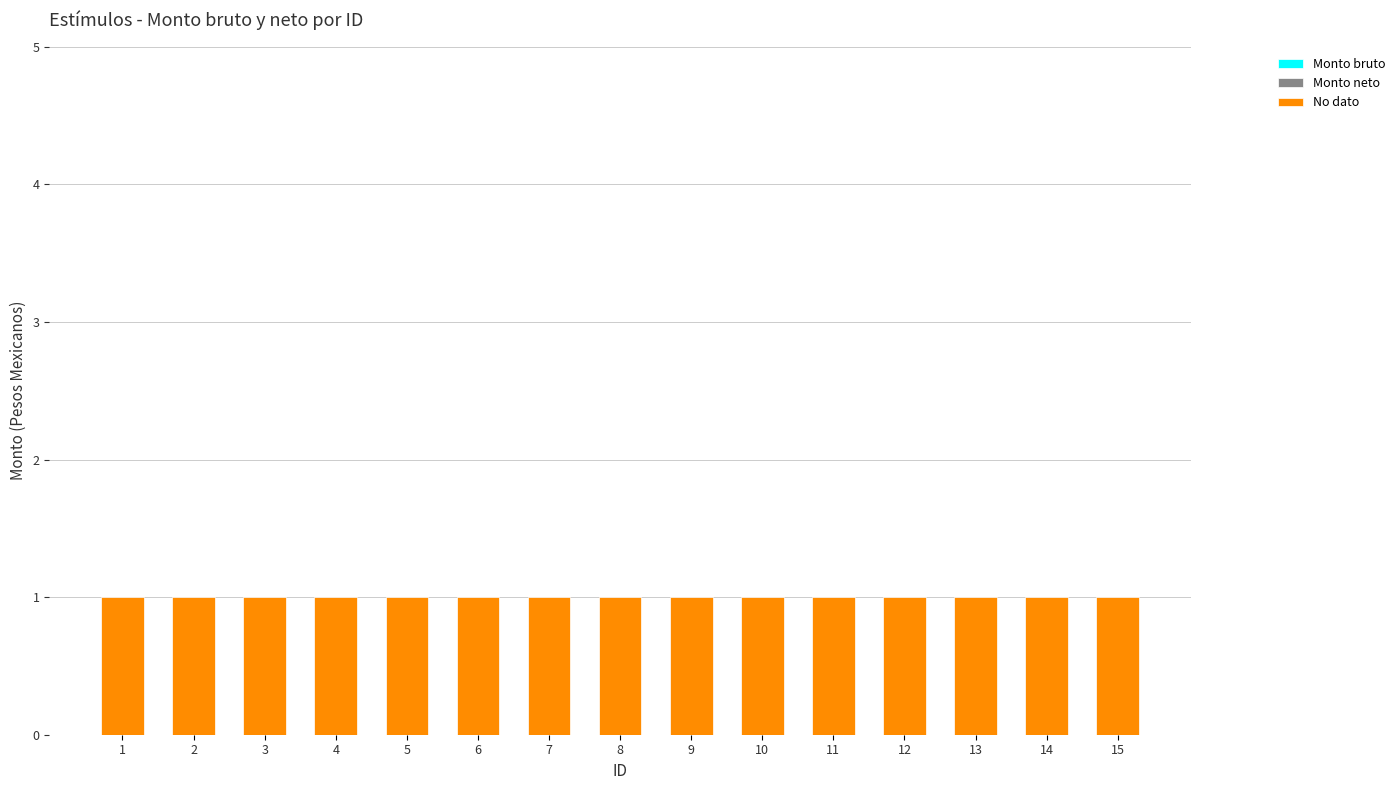

List the series in order of their peak value, lowest first.

Monto bruto, Monto neto, No dato